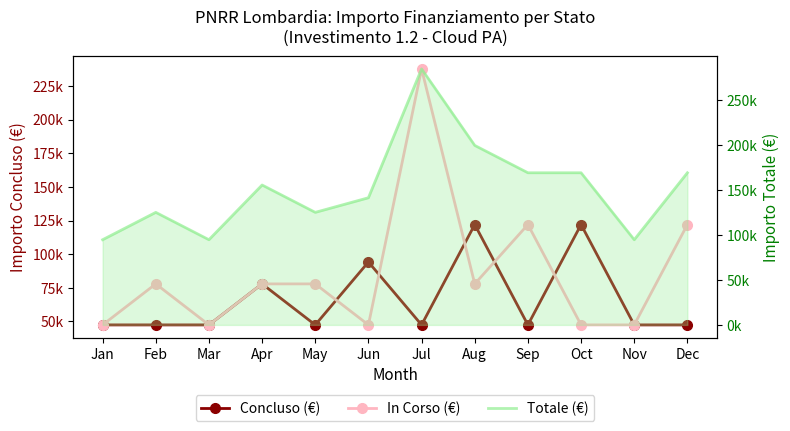

True or false: Totale (€) has a value of 169419 at Dec.

True